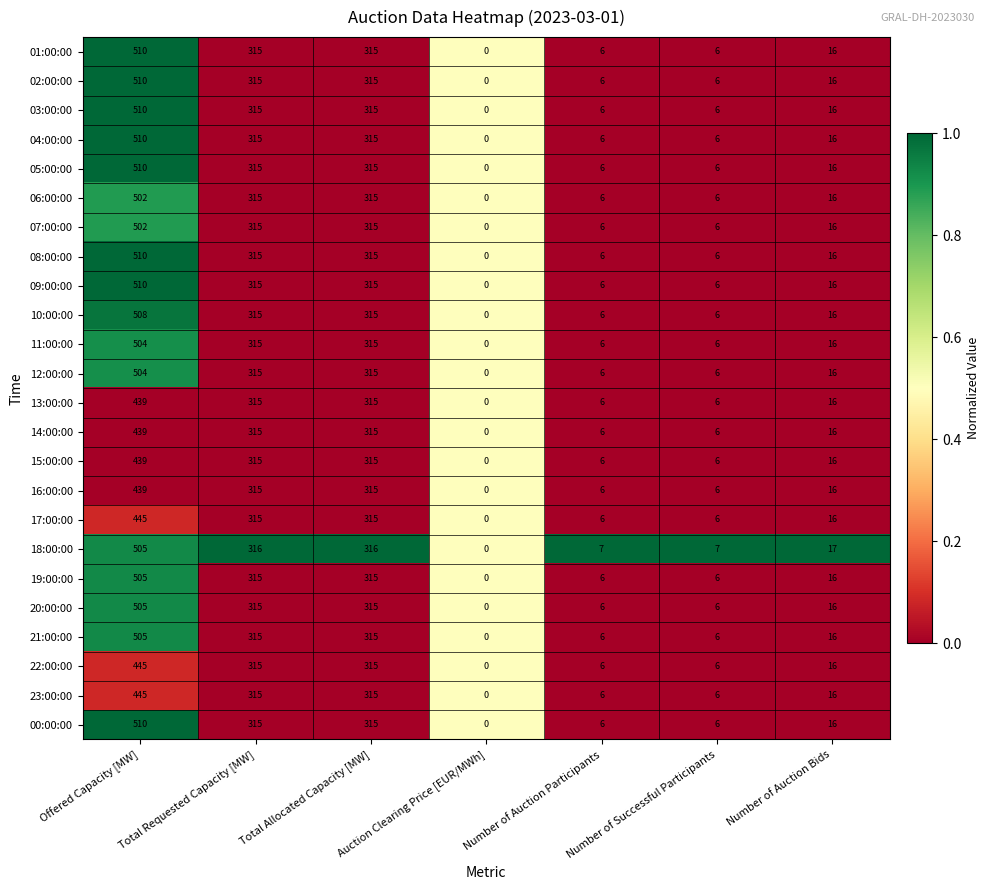

What is the average value of the 23:00:00 series?

158